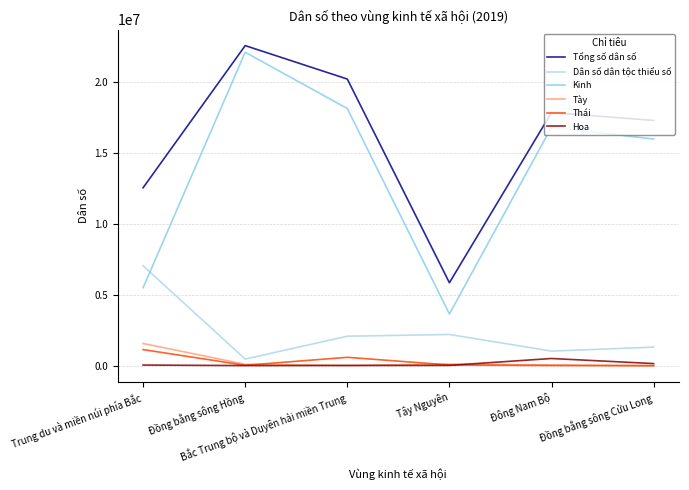

List the series in order of their peak value, lowest first.

Hoa, Thái, Tày, Dân số dân tộc thiểu số, Kinh, Tổng số dân số